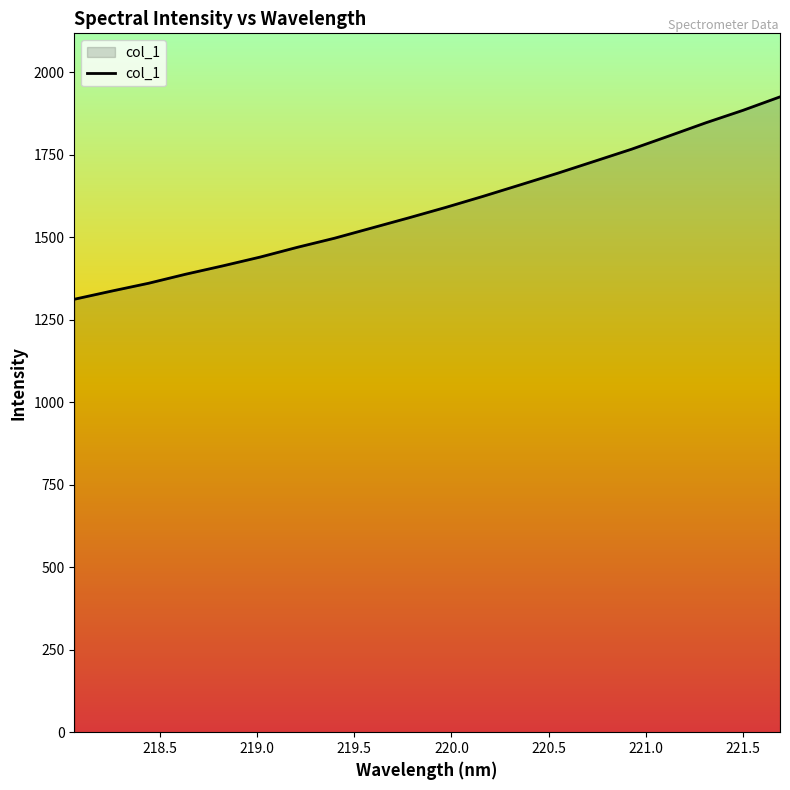

What is the maximum value shown in the chart?

1925.3